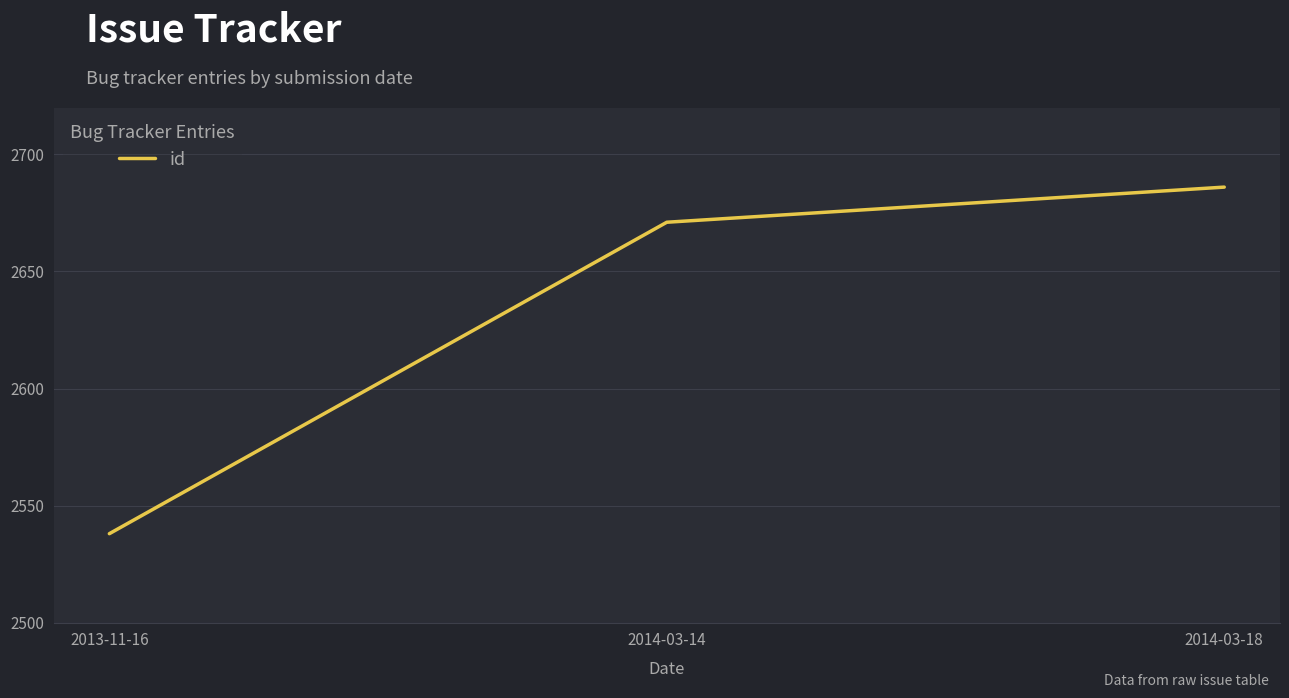

Reading left to right, list all the values displayed in this chart.

2013-11-16=2538	2014-03-14=2671	2014-03-18=2686